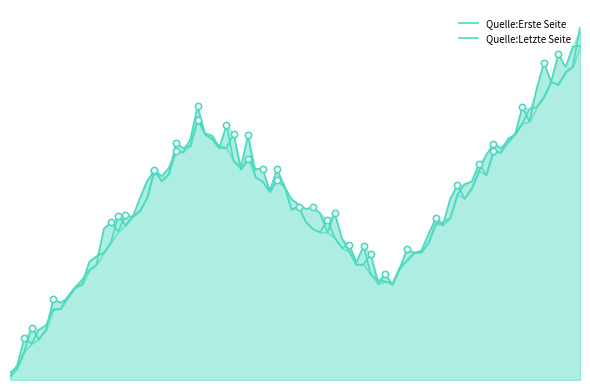

What are all the series names shown in the legend?

Quelle:Erste Seite, Quelle:Letzte Seite